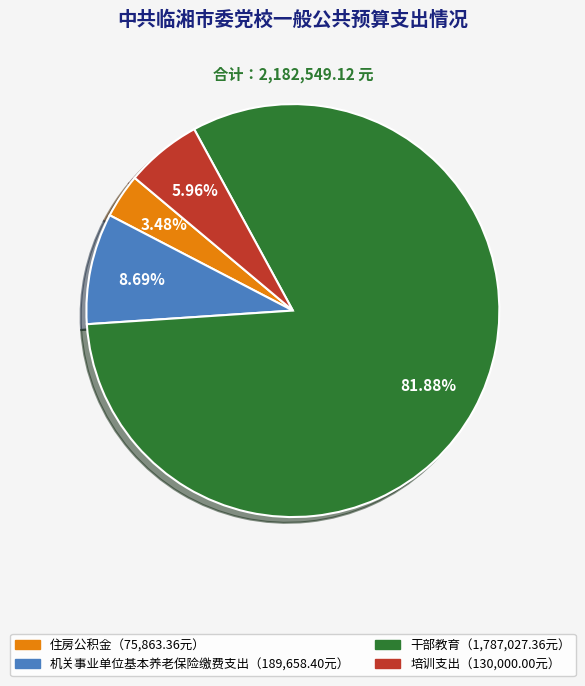

How many slices are in this pie chart?

4